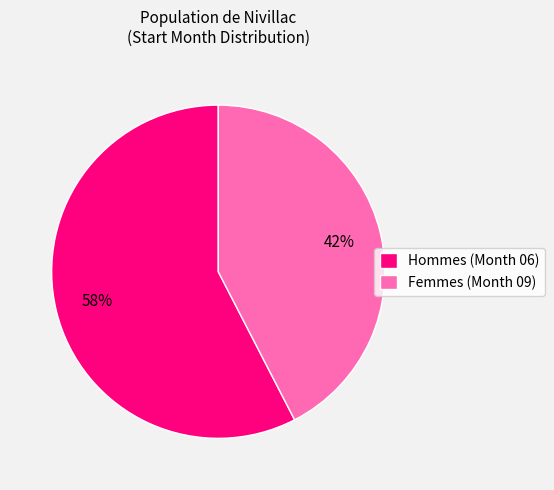

Rank the categories by value from lowest to highest.

Femmes (Month 09), Hommes (Month 06)